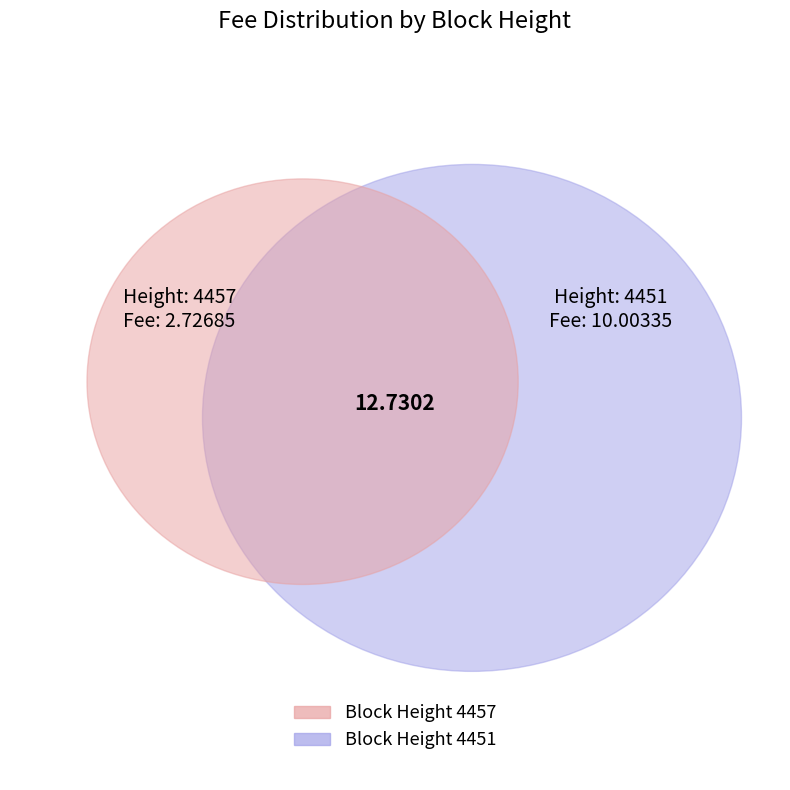

Which category accounts for the majority?

4451